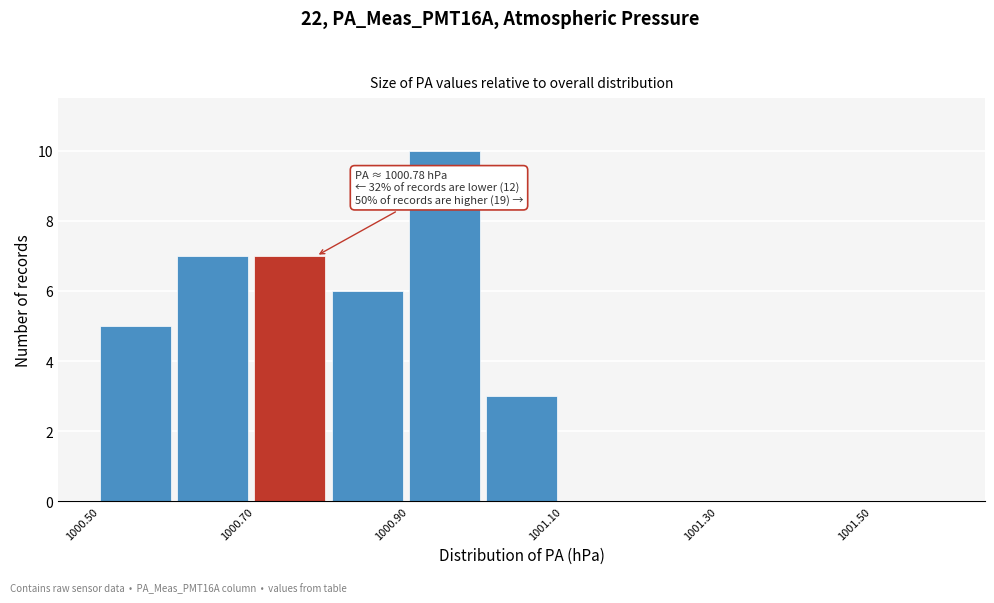

Which range on the x-axis has the tallest bar?

1000.9 to 1001.0